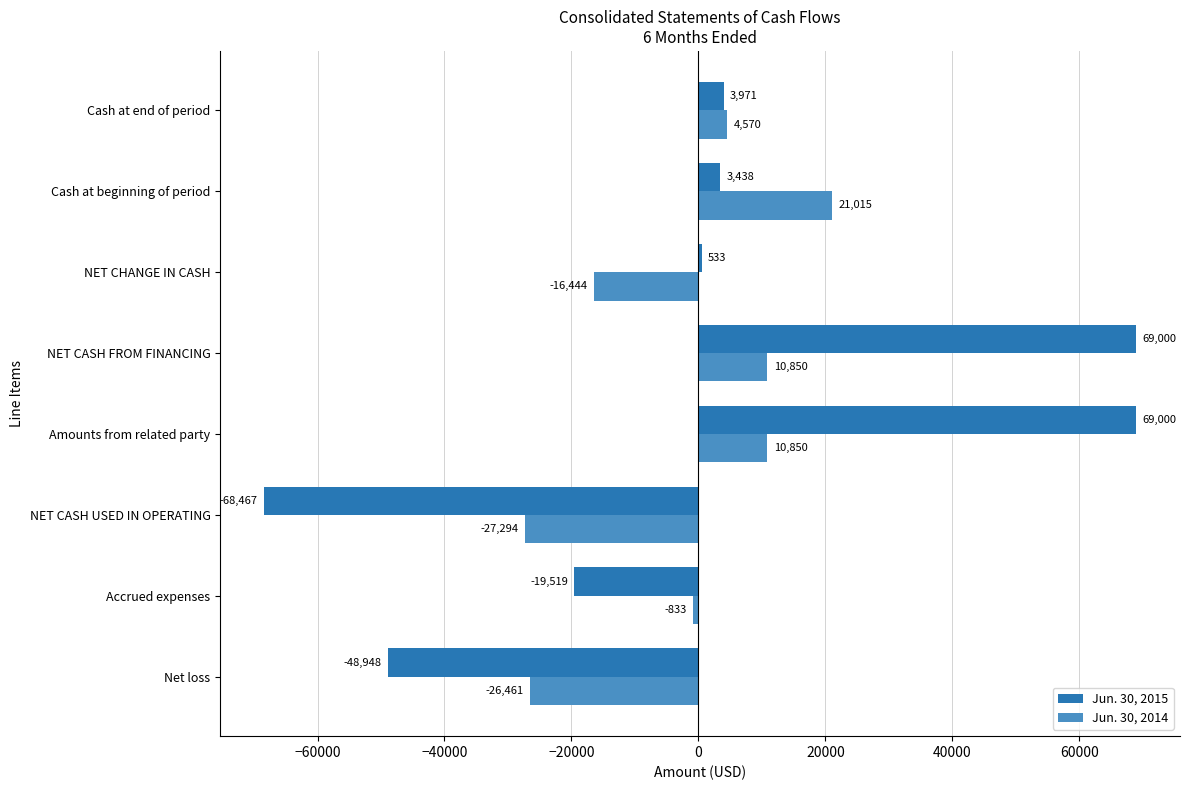

At which label does Jun. 30, 2014 reach its peak?

Cash at beginning of period